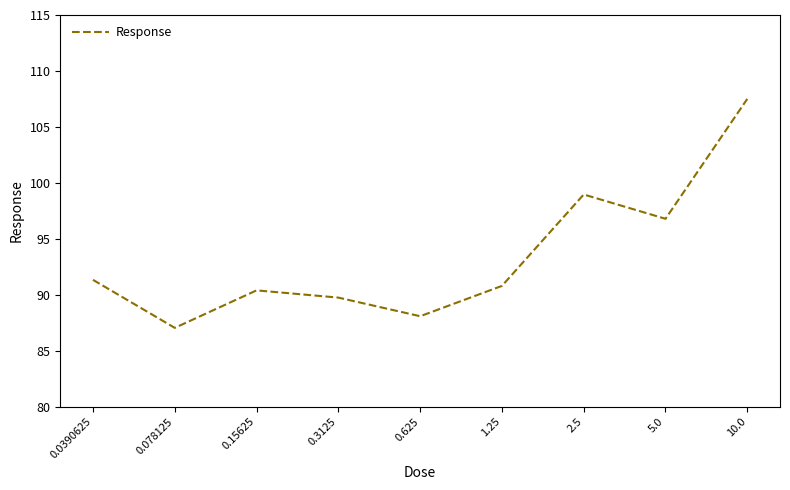

What is the difference between the maximum and minimum values?

20.5